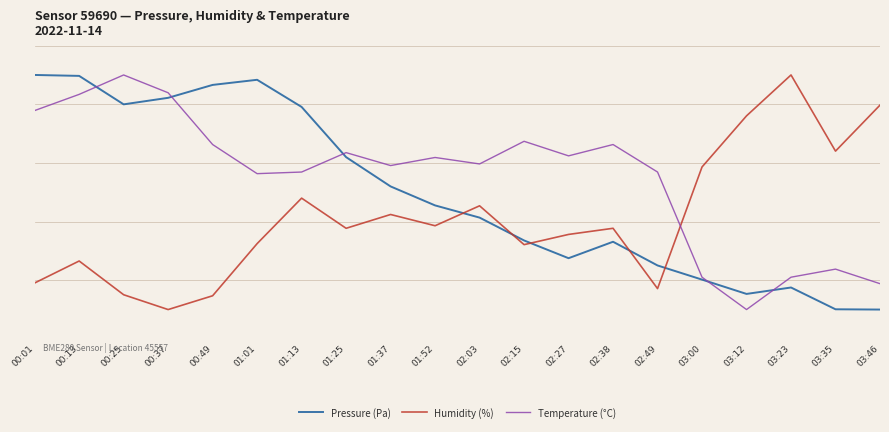

Is it true that Humidity (%) equals 0.3 at 00:49?

False